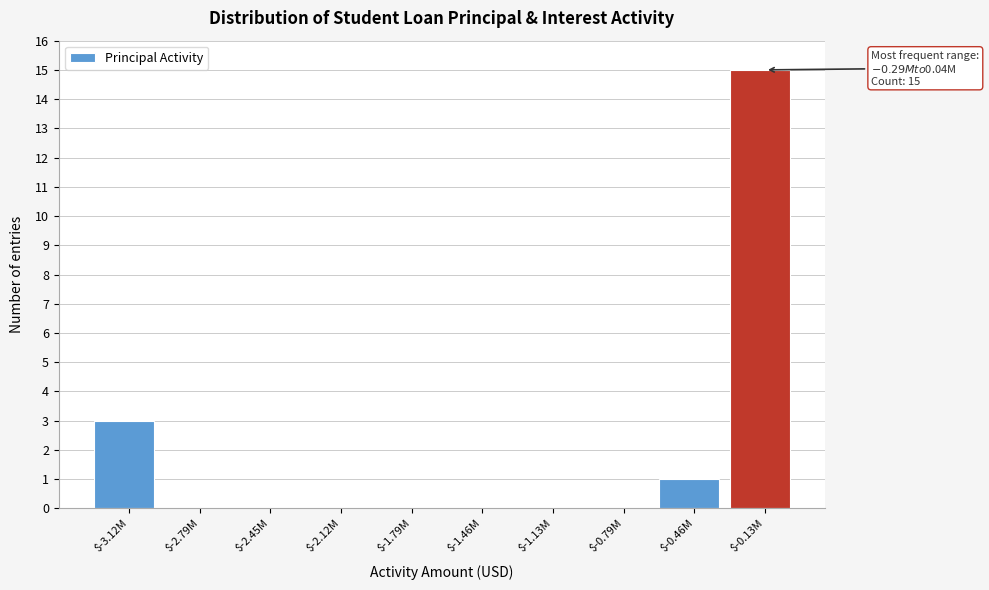

What is the greatest value displayed?

15